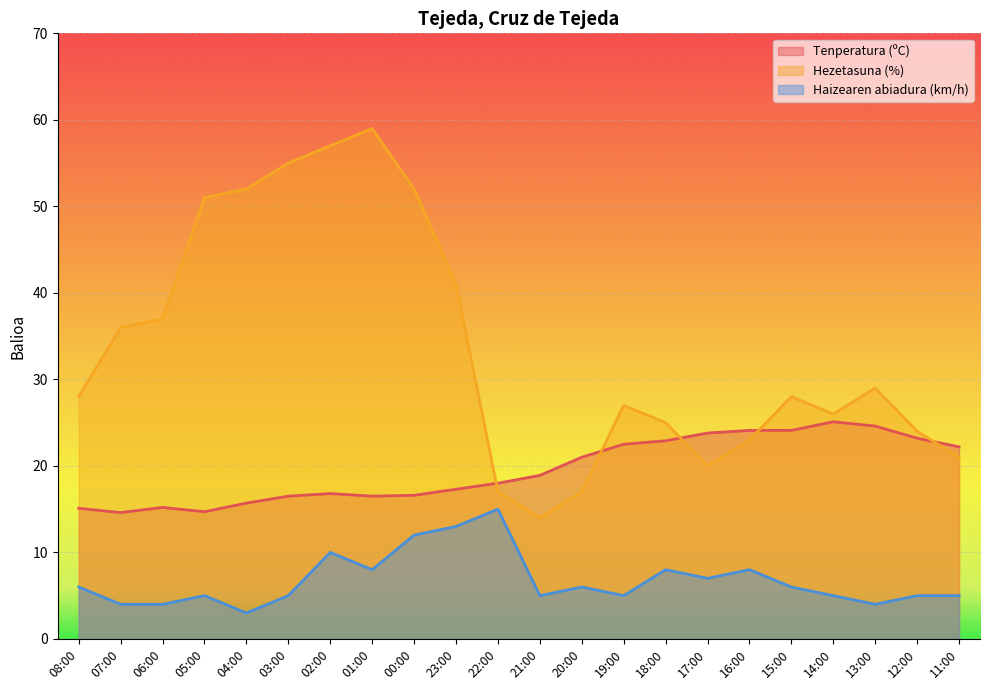

What is the label of the 11th point from the right?

21:00